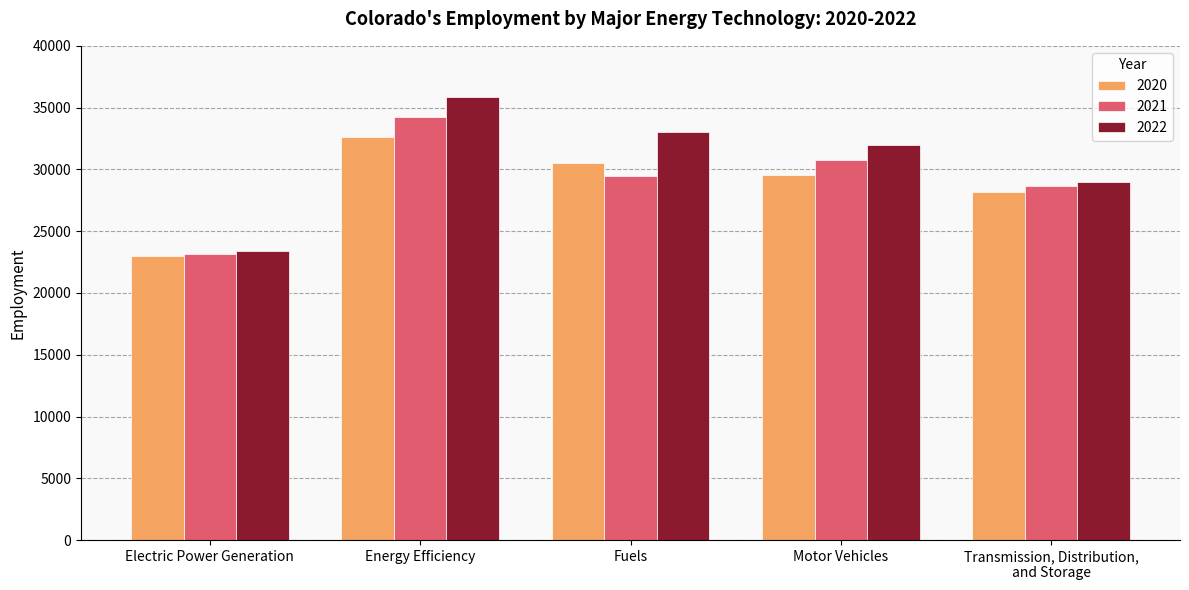

At how many categories does at least one series exceed 28826?

4